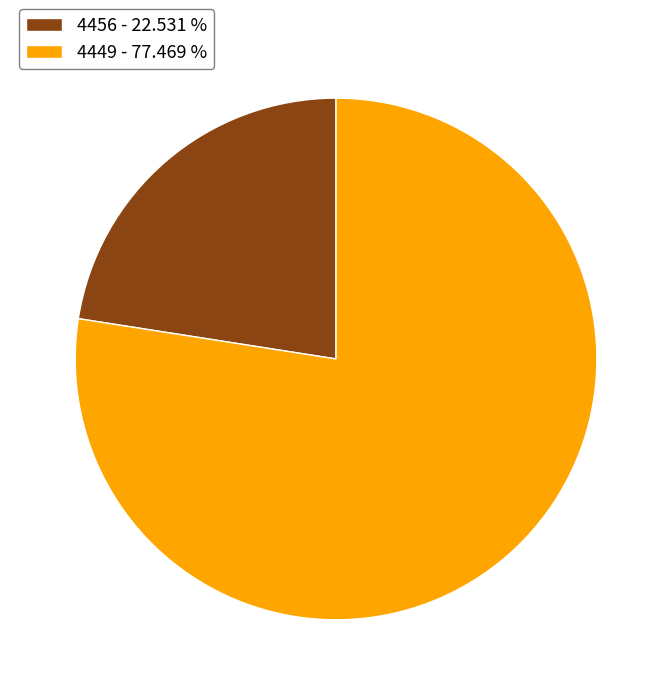

Does 4449 - 77.469 % represent more than half of the total?

Yes